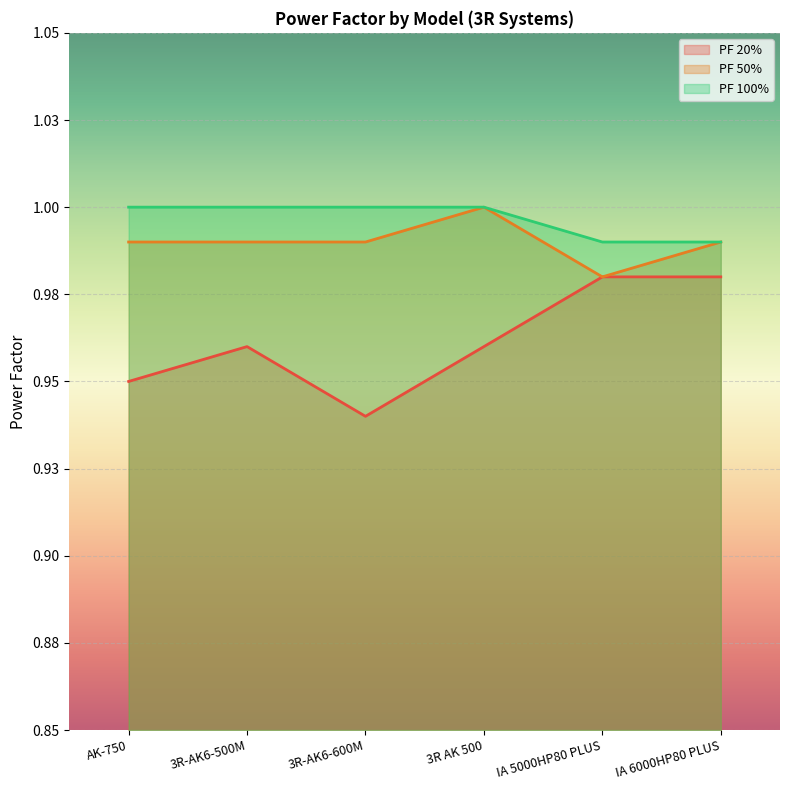

Reading left to right, what are all the values shown in this chart?

PF 20%: AK-750=0.9	3R-AK6-500M=1.0	3R-AK6-600M=0.9	3R AK 500=1.0	IA 5000HP80 PLUS=1.0	IA 6000HP80 PLUS=1.0
PF 50%: AK-750=1.0	3R-AK6-500M=1.0	3R-AK6-600M=1.0	3R AK 500=1.0	IA 5000HP80 PLUS=1.0	IA 6000HP80 PLUS=1.0
PF 100%: AK-750=1.0	3R-AK6-500M=1.0	3R-AK6-600M=1.0	3R AK 500=1.0	IA 5000HP80 PLUS=1.0	IA 6000HP80 PLUS=1.0